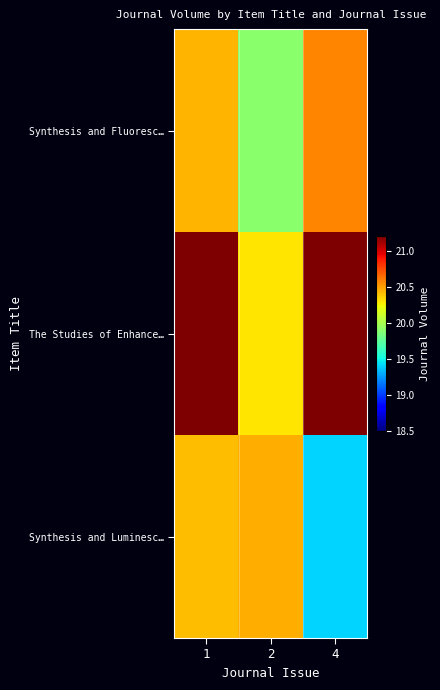

Which category has the highest value across all series?

4